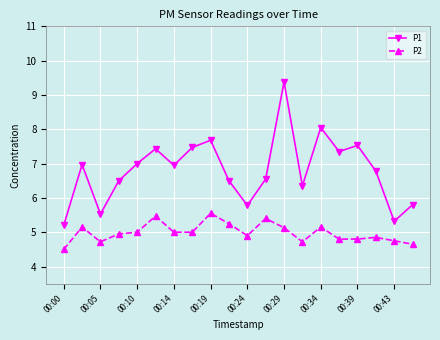

True or false: P1 and P2 cross at least once.

False